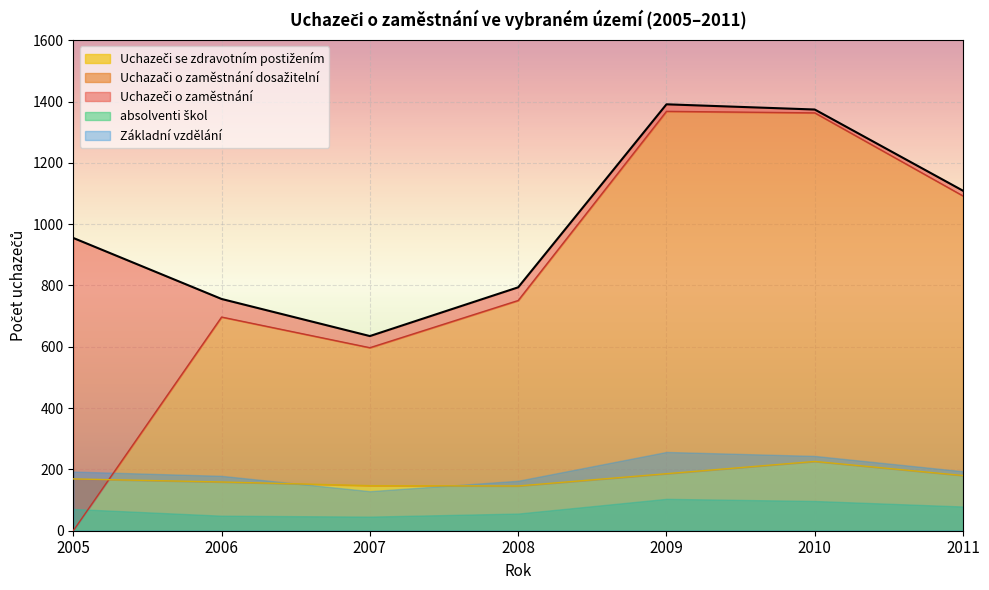

Which series has the largest total across all categories?

Uchazeči o zaměstnání